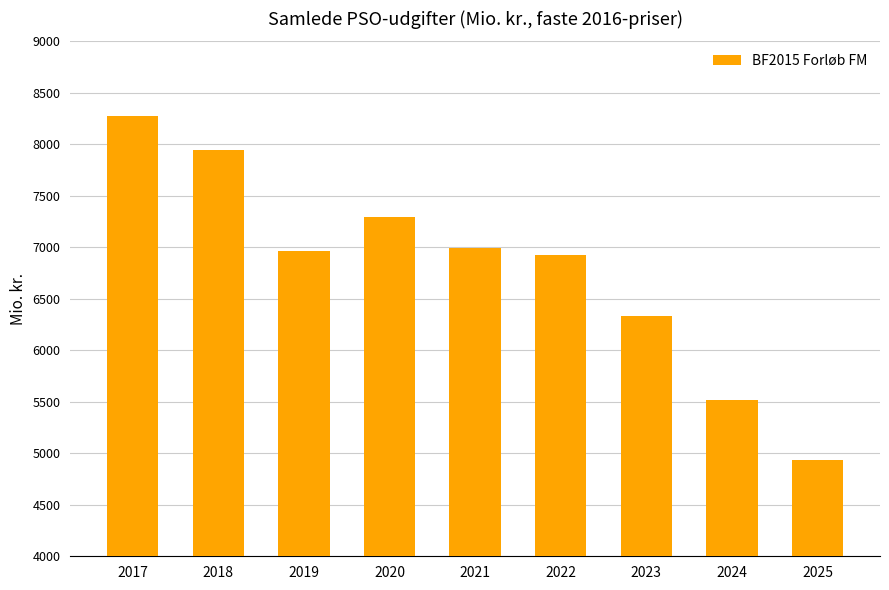

Are the bars grouped side by side (vs. stacked)?

No